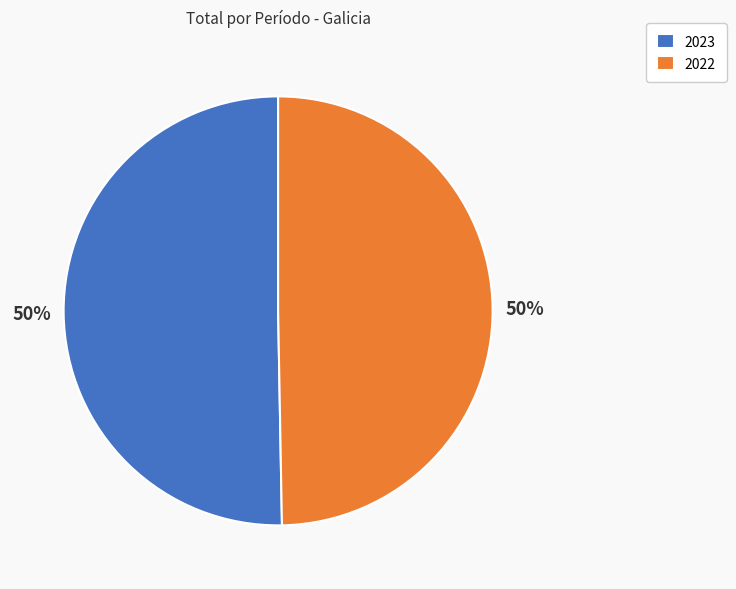

What is the majority slice?

2023